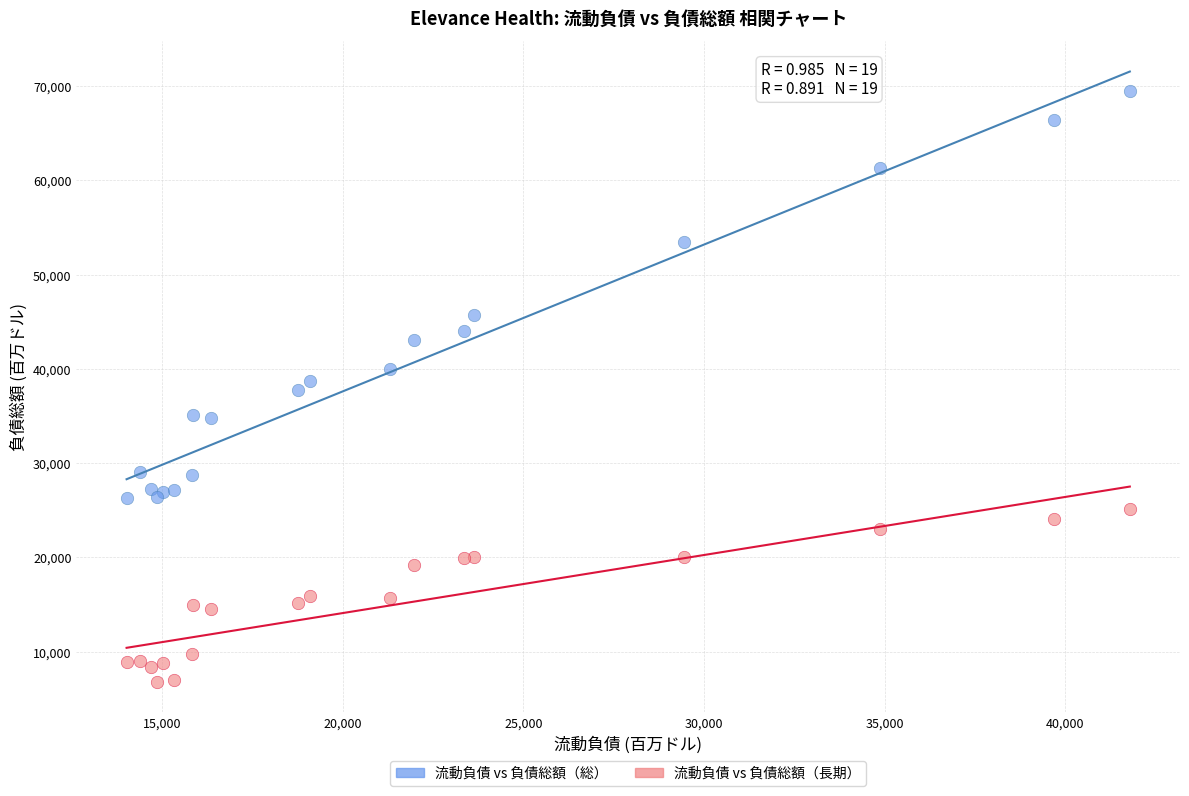

What are all the series names shown in the legend?

流動負債 vs 負債総額（総）, 流動負債 vs 負債総額（長期）